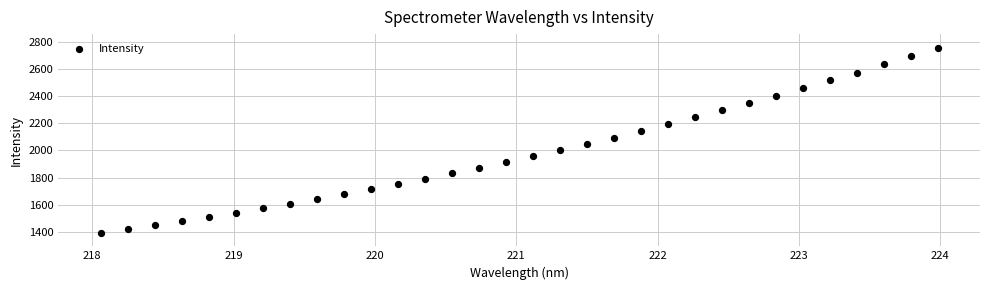

What is the range of Y values (max minus min)?

1361.4